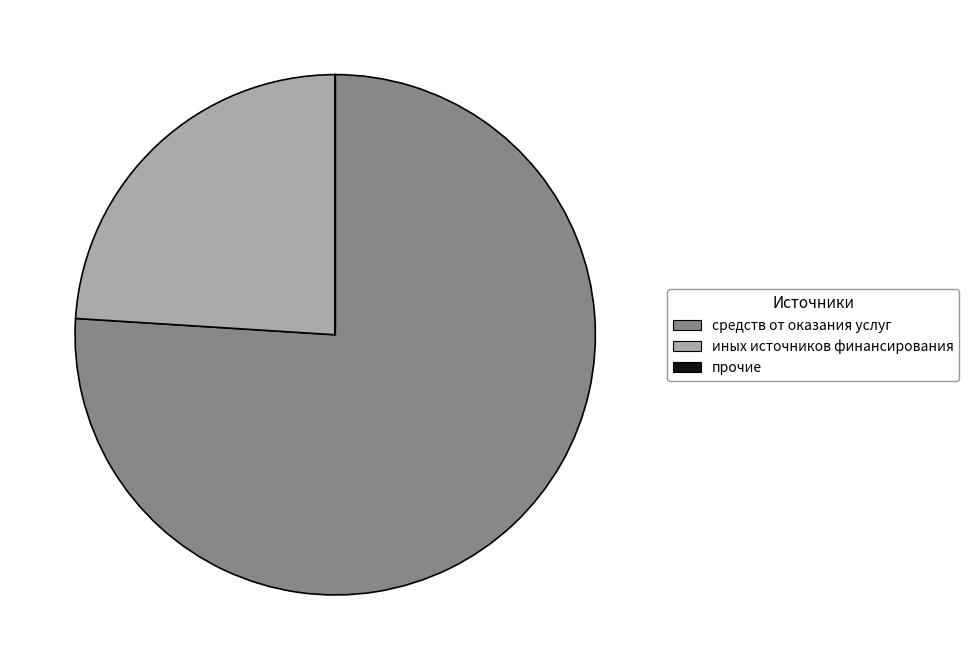

Which slice represents more than half of the pie?

средств от оказания услуг